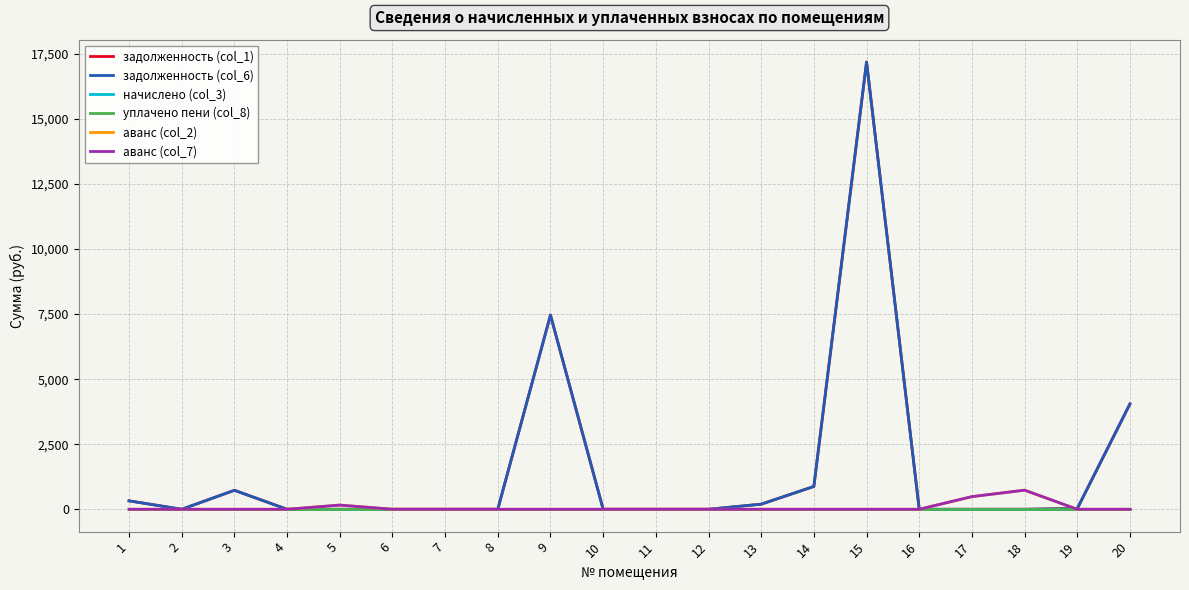

Reading left to right, what are all the values shown in this chart?

задолженность (col_1): 323.3	0.0	729.1	0.0	0.0	0.0	0.0	0.0	7464.0	0.0	0.0	0.0	195.6	876.7	17189.4	0.0	0.0	0.0	26.5	4048.1
задолженность (col_6): 323.3	0.0	729.1	0.0	0.0	0.0	0.0	0.0	7464.0	0.0	0.0	0.0	195.6	876.7	17189.4	0.0	0.0	0.0	26.5	4048.1
начислено (col_3): 0.0	0.0	0.0	0.0	0.0	0.0	0.0	0.0	0.0	0.0	0.0	0.0	0.0	0.0	0.0	0.0	0.0	0.0	0.0	0.0
уплачено пени (col_8): 0.0	0.0	0.0	0.0	0.0	0.0	0.0	0.0	0.0	0.0	0.0	0.0	0.0	0.0	0.0	0.0	0.0	0.0	0.0	0.0
аванс (col_2): 0.0	0.0	0.0	0.0	161.1	0.0	0.0	0.0	0.0	0.0	0.0	0.0	0.0	0.0	0.0	0.0	485.6	734.1	0.0	0.0
аванс (col_7): 0.0	0.0	0.0	0.0	161.1	0.0	0.0	0.0	0.0	0.0	0.0	0.0	0.0	0.0	0.0	0.0	485.6	734.1	0.0	0.0